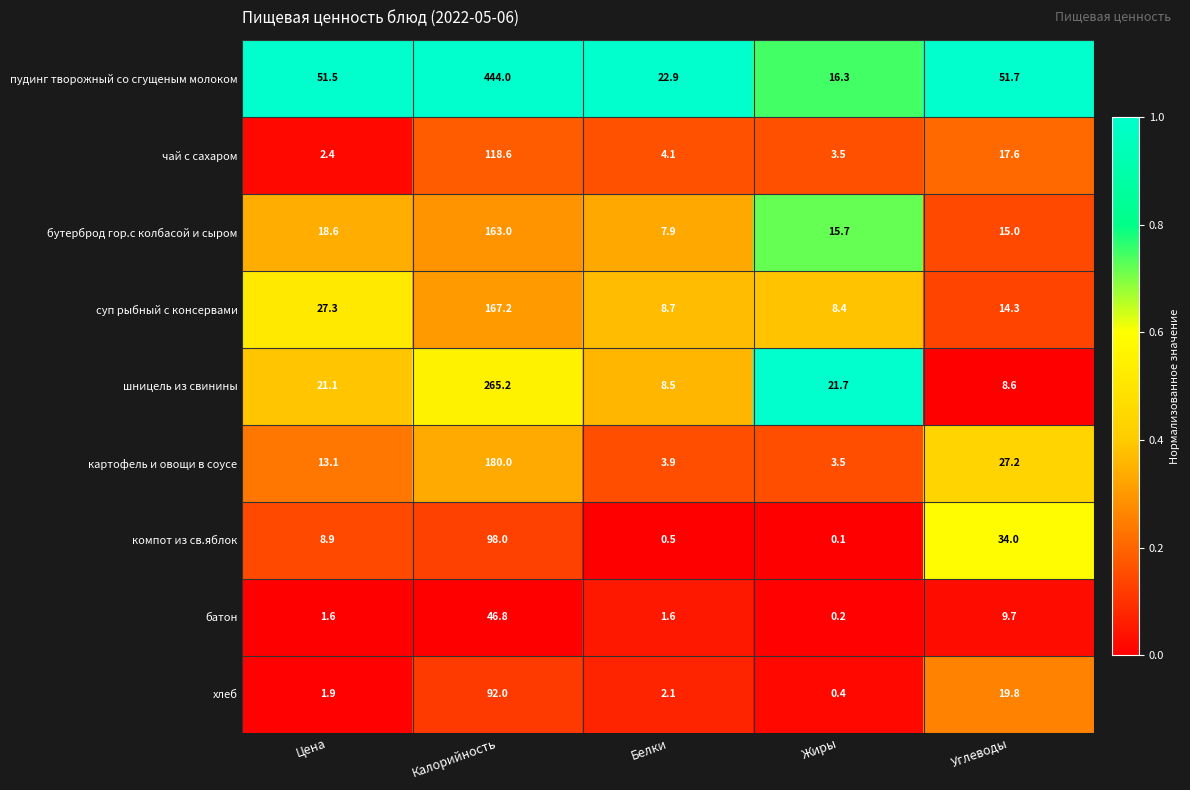

Where is чай с сахаром nearest to the value 60?

Углеводы